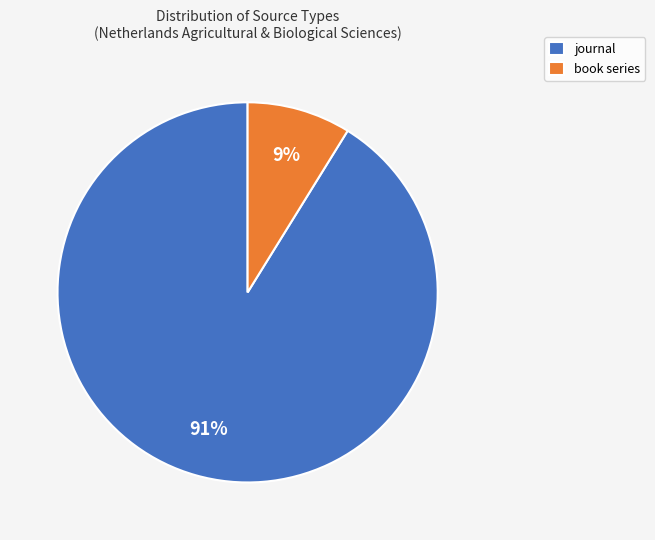

Which has a higher value, book series or journal?

journal